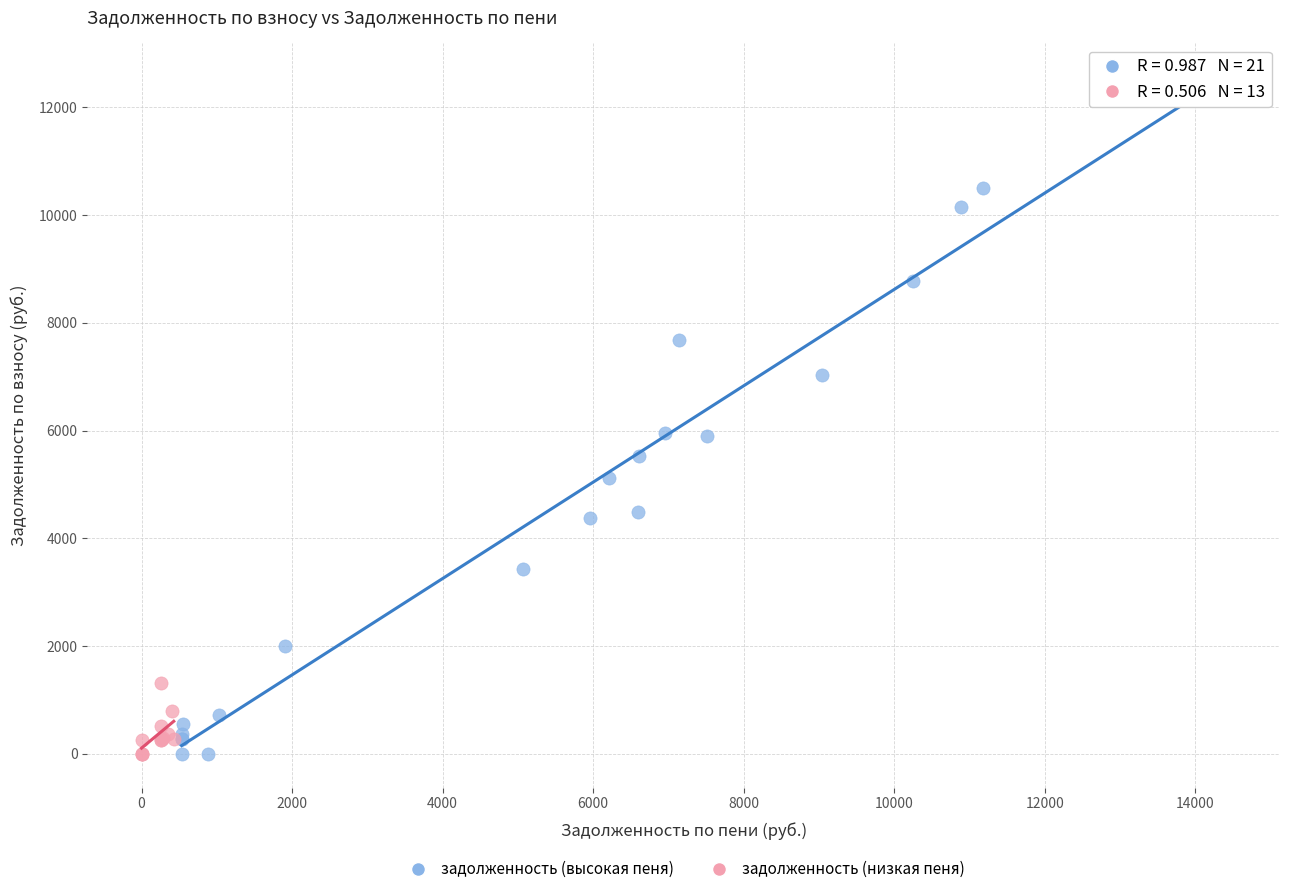

Which series has the largest Y range (max minus min)?

задолженность (высокая пеня)